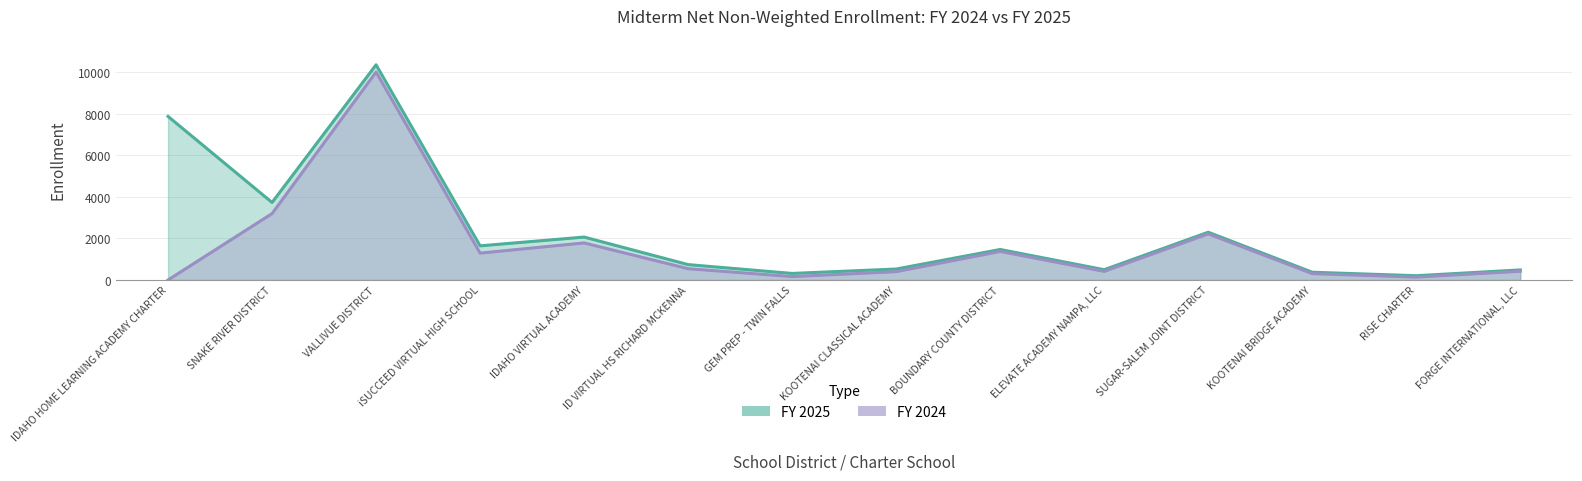

At which category does FY 2025 reach its first local peak?

VALLIVUE DISTRICT